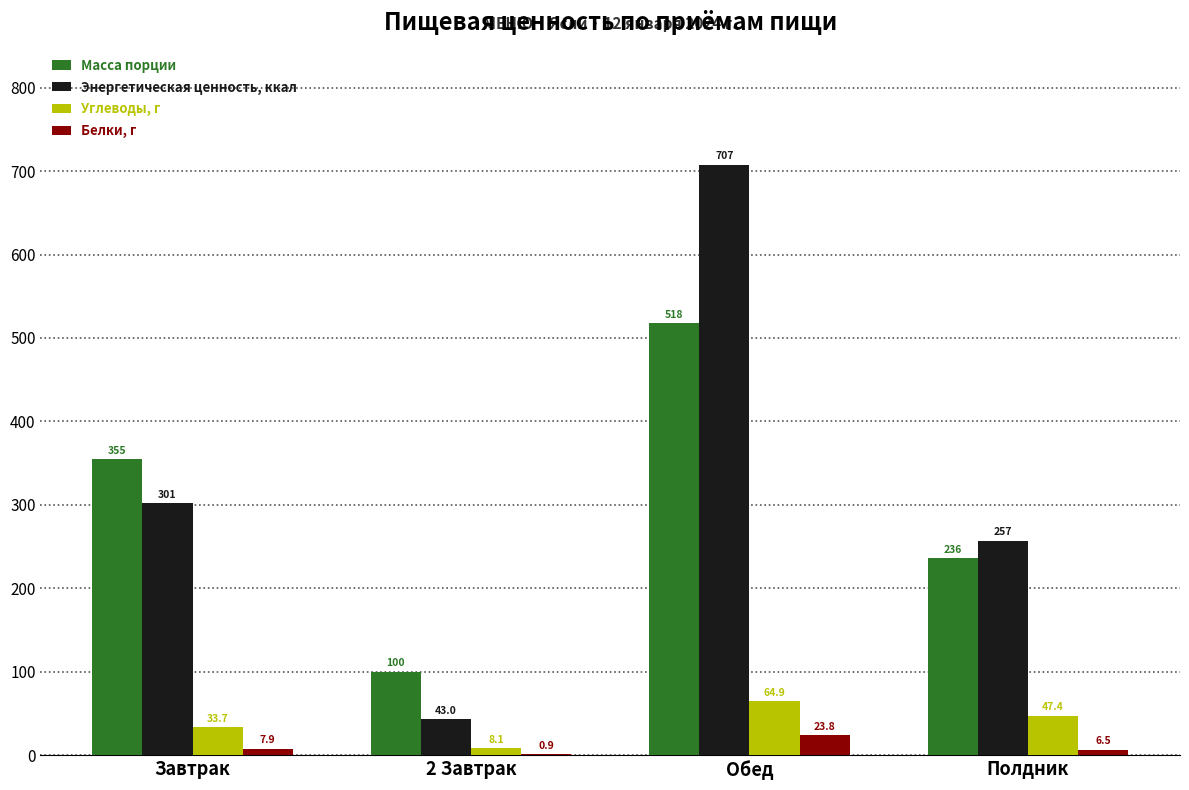

What is the total value across all series at Обед?

1314.3